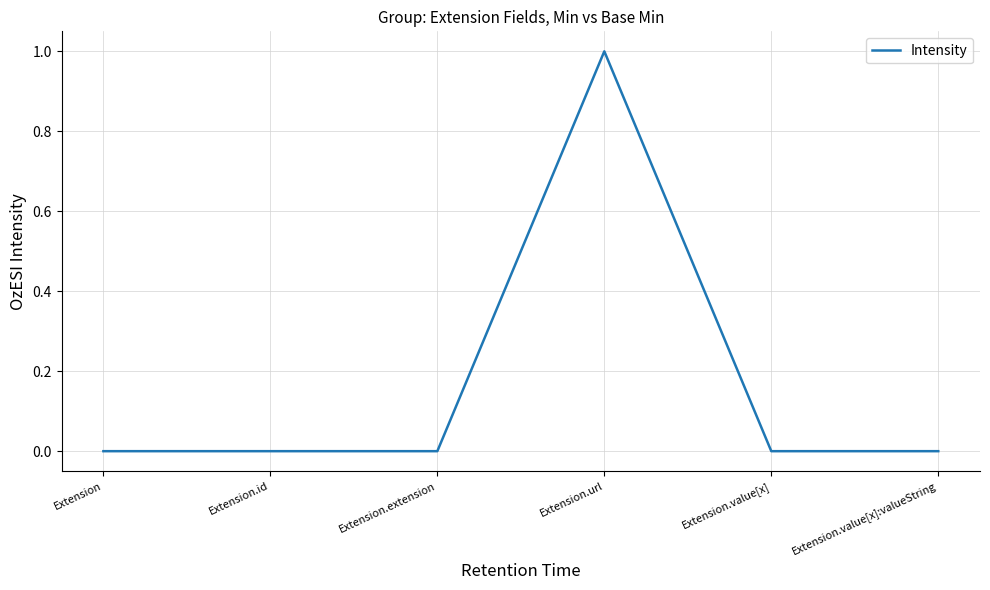

Count the number of data series in this chart.

1